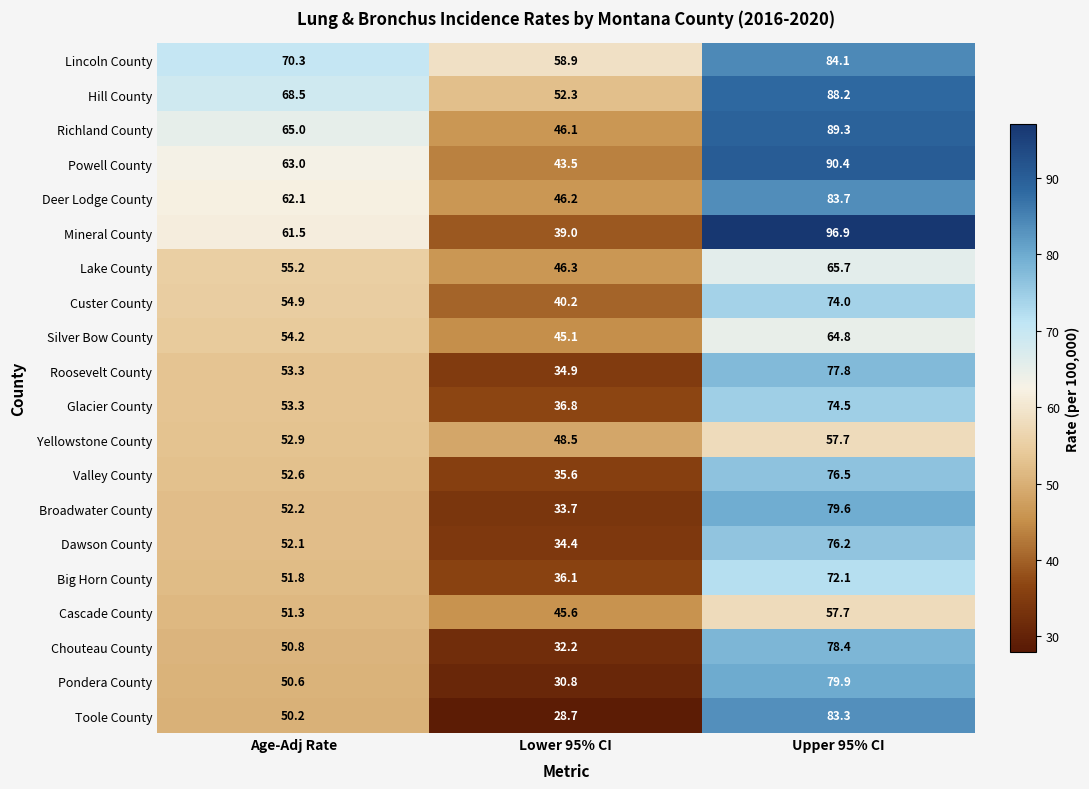

What is the total value across all series at Lower 95% CI?

814.9